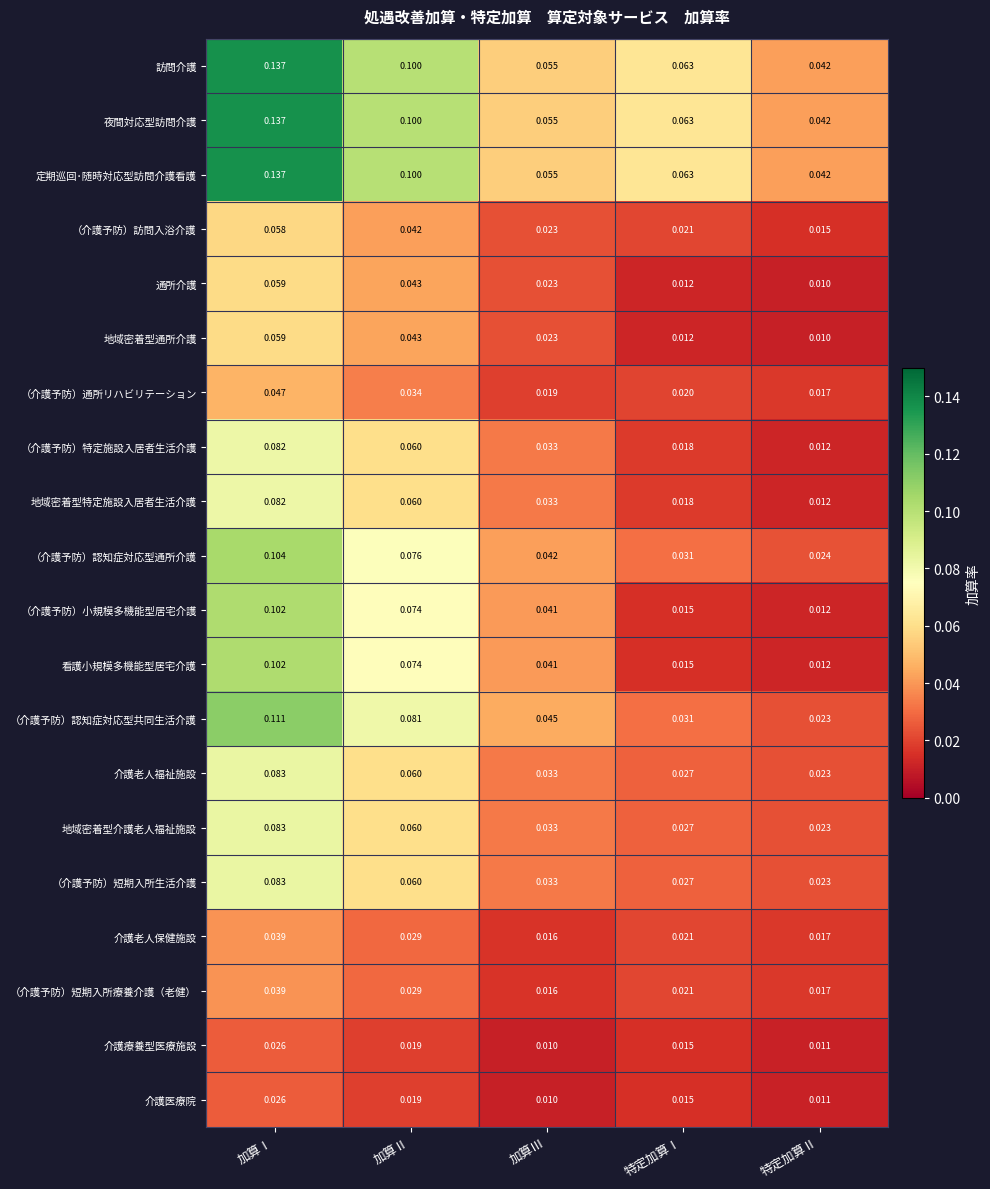

Which category has the highest value in the 介護老人福祉施設 series?

加算Ⅰ